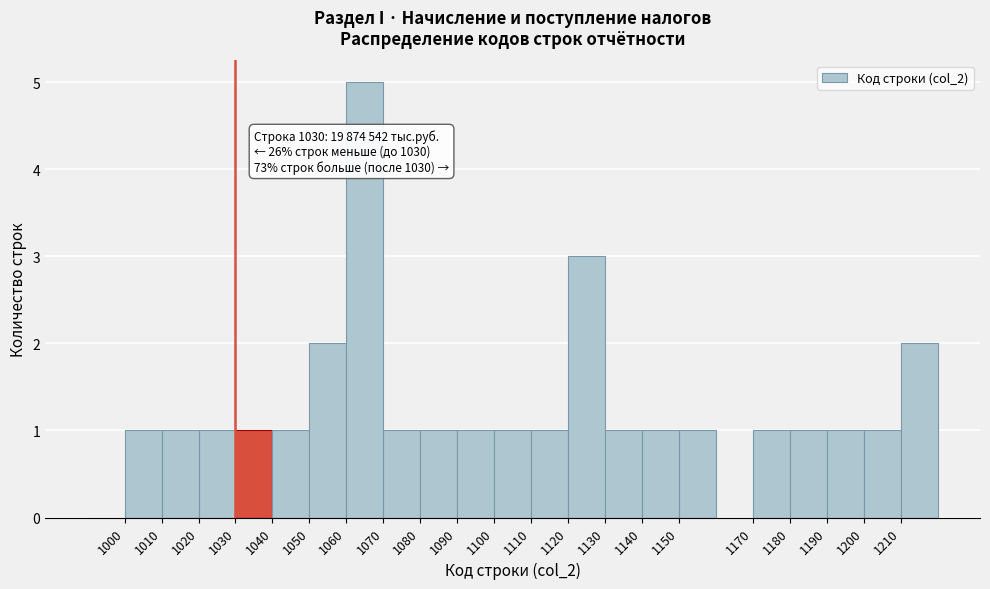

Which range on the x-axis has the tallest bar?

1060 to 1070